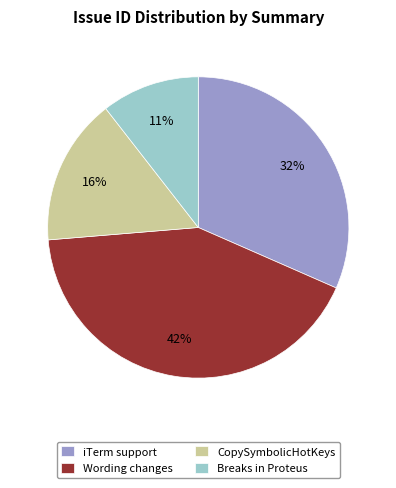

Is there any slice that represents more than half of the pie?

No